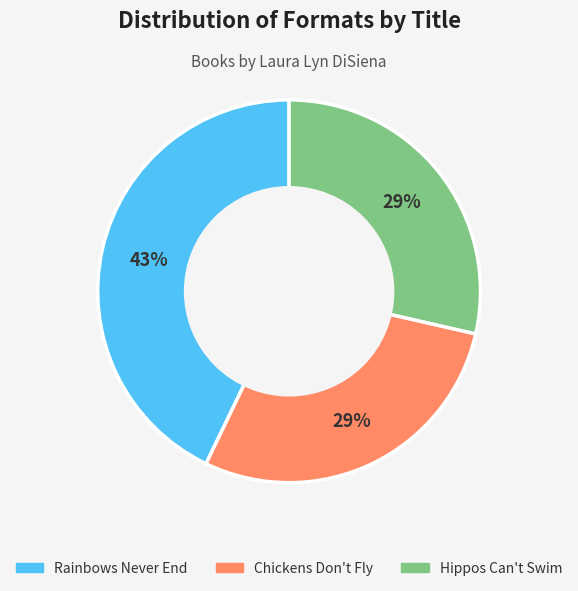

The Chickens Don't Fly slice represents 29% of the pie. True or false?

True